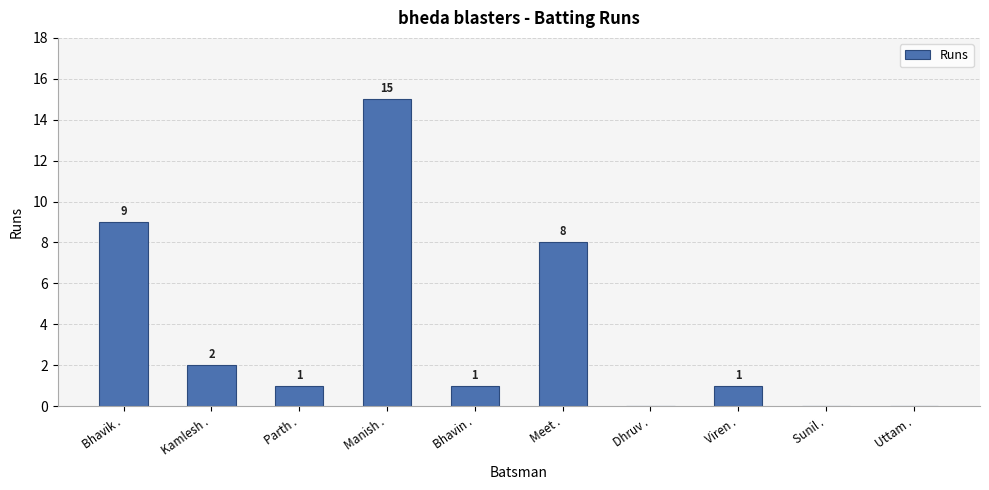

Between Manish . and Sunil ., which is larger?

Manish .